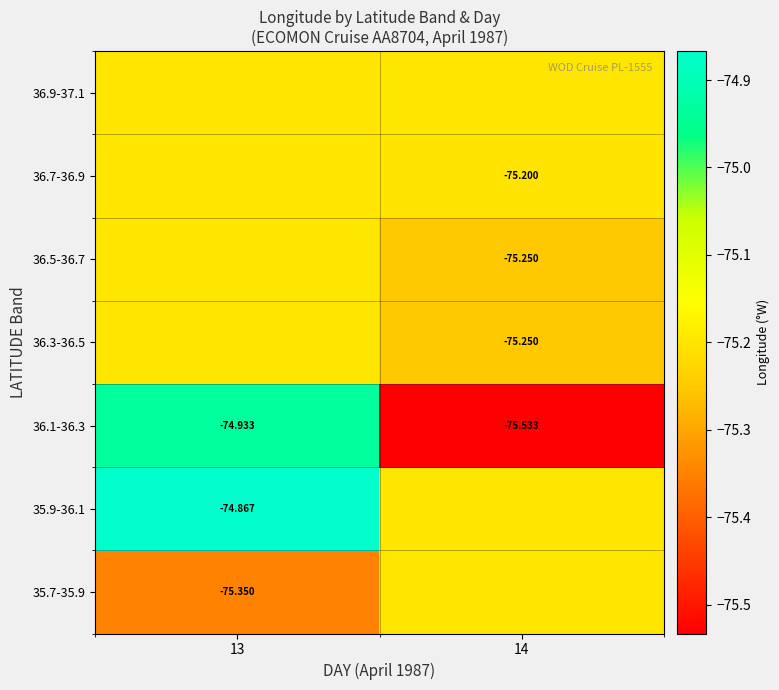

How many distinct data groups are displayed?

7